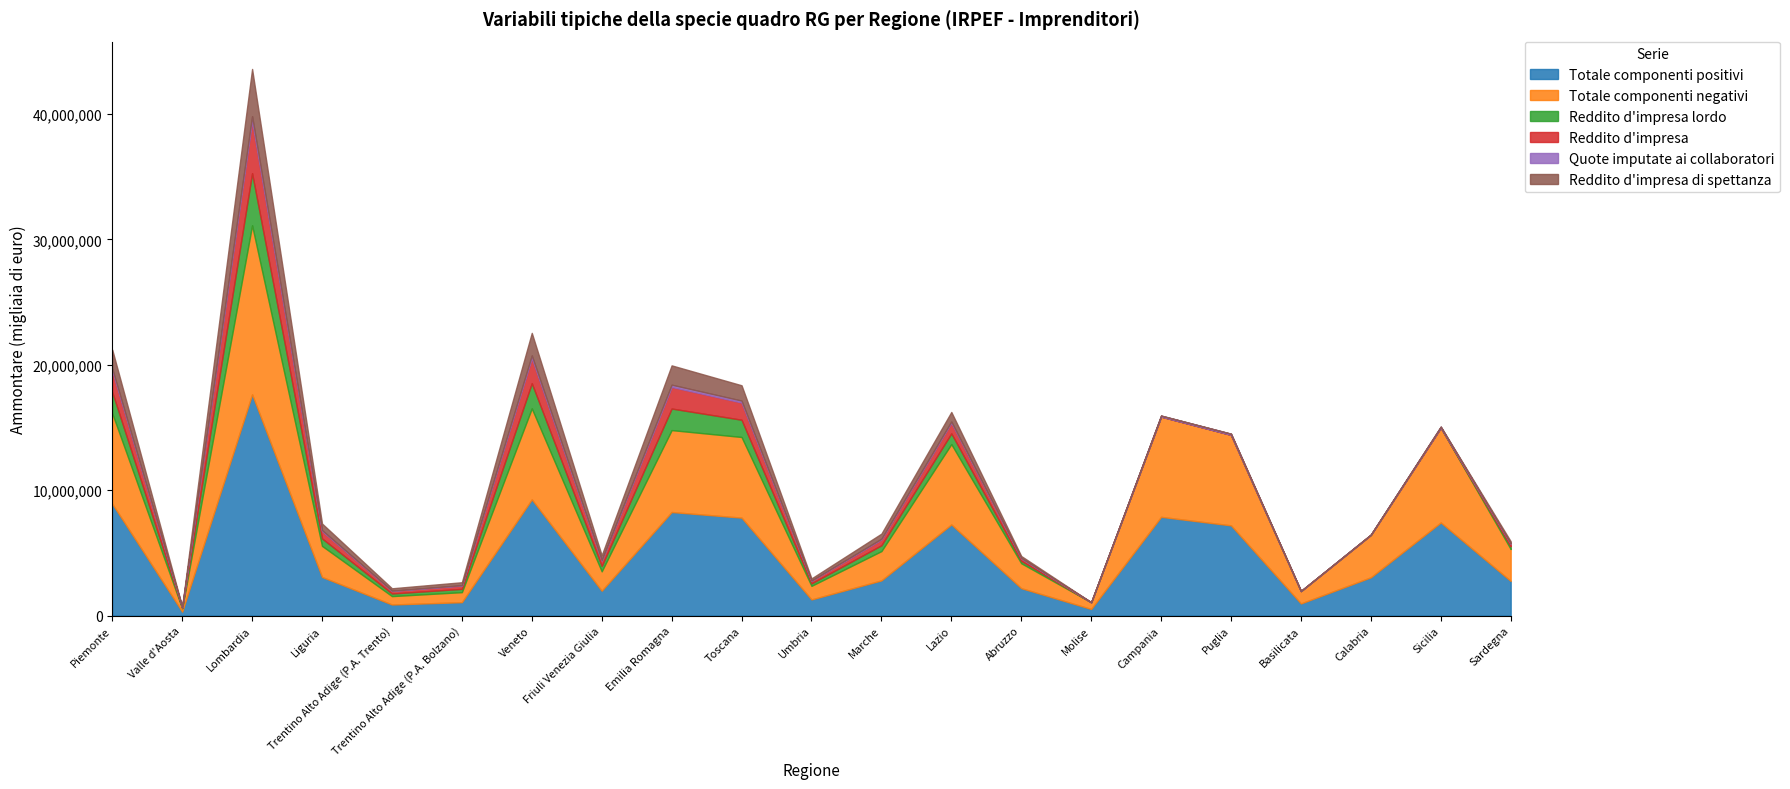

True or false: Quote imputate ai collaboratori and Totale componenti negativi intersect in this chart.

False